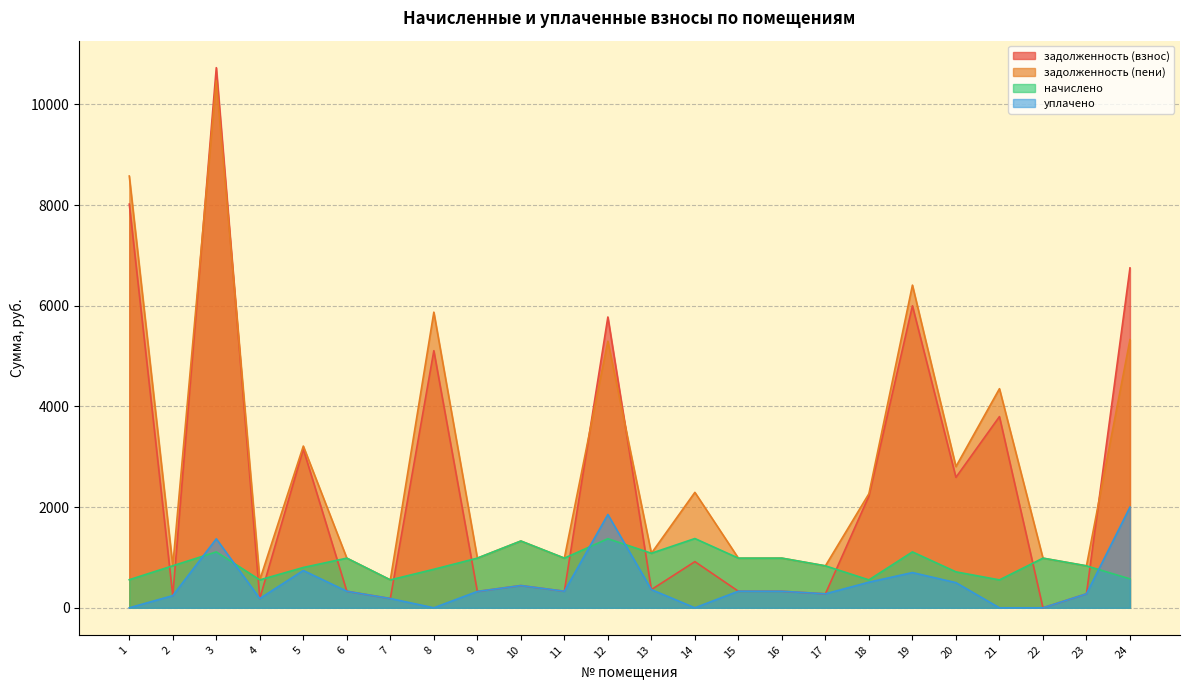

At which category is the sum across all series the highest?

3